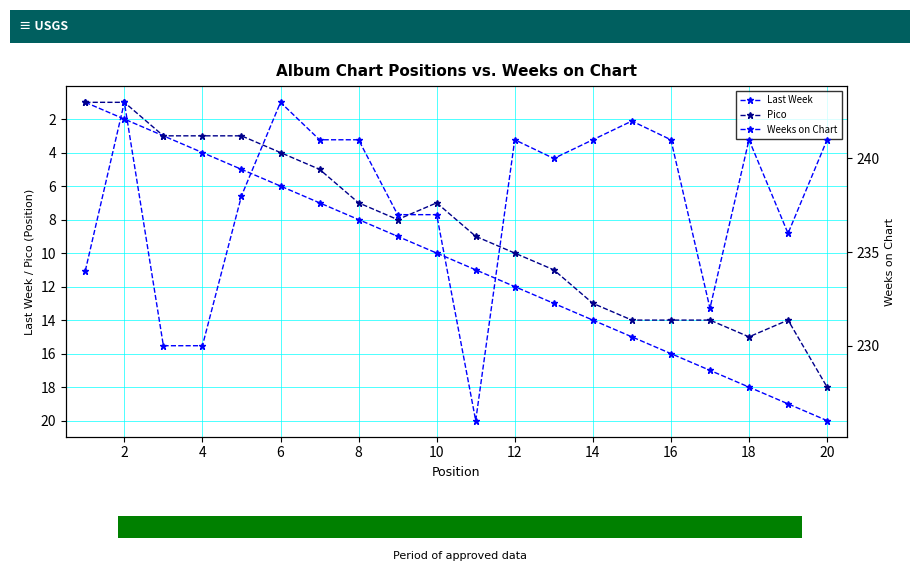

How many bars are there in each group?

3